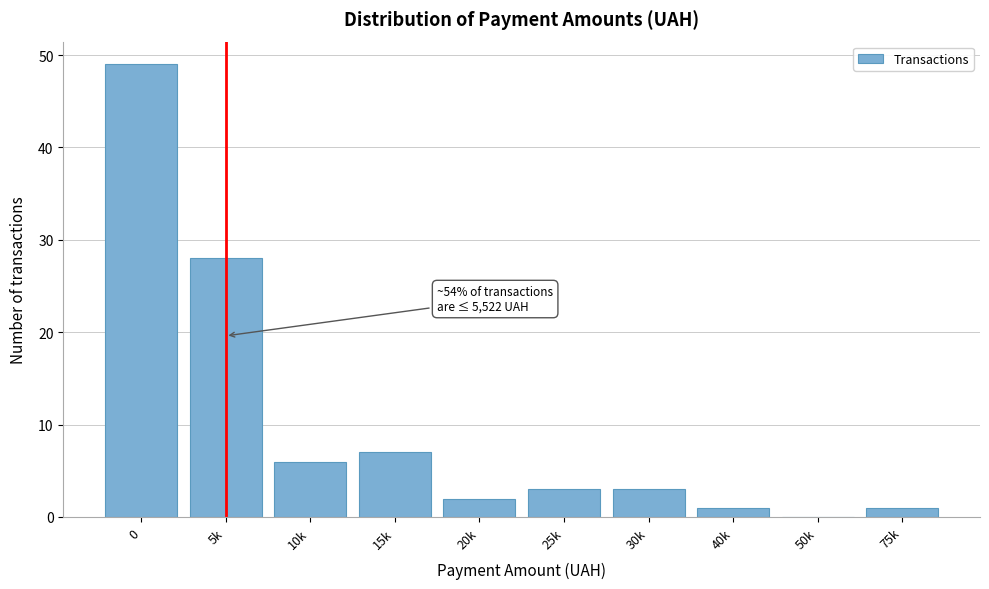

Reading left to right, list all the values displayed in this chart.

0=49	5k=28	10k=6	15k=7	20k=2	25k=3	30k=3	40k=1	50k=0	75k=1